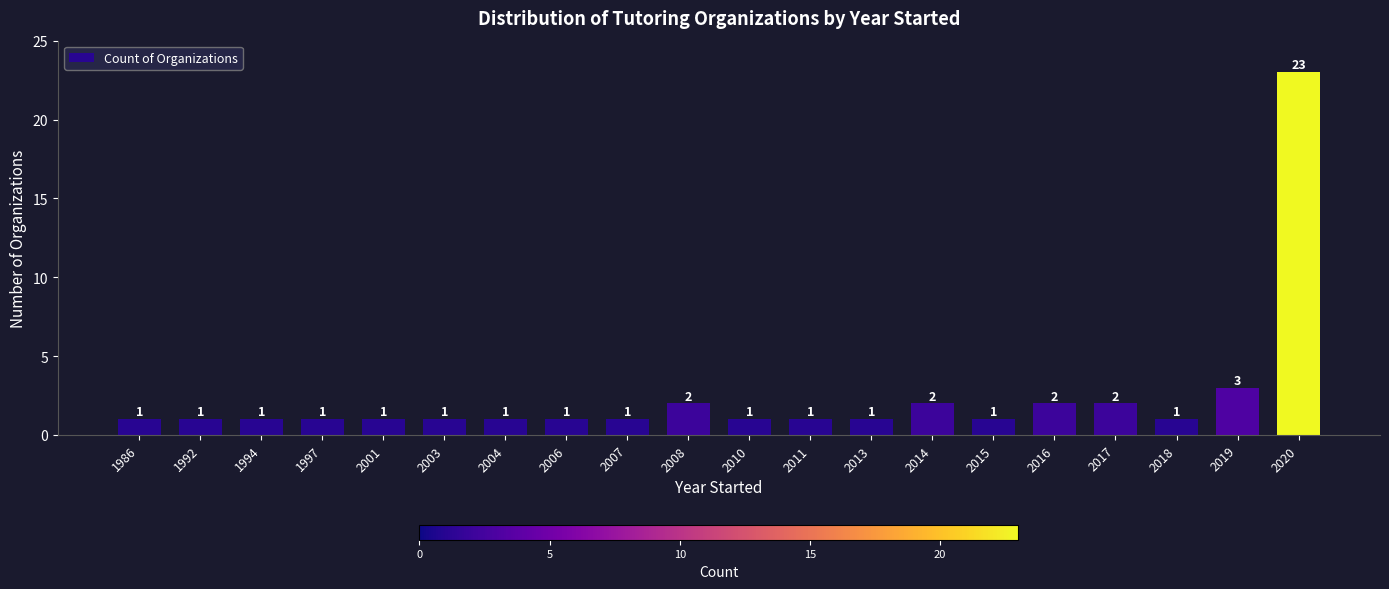

Reading right to left, list all the values displayed in this chart.

23	3	1	2	2	1	2	1	1	1	2	1	1	1	1	1	1	1	1	1